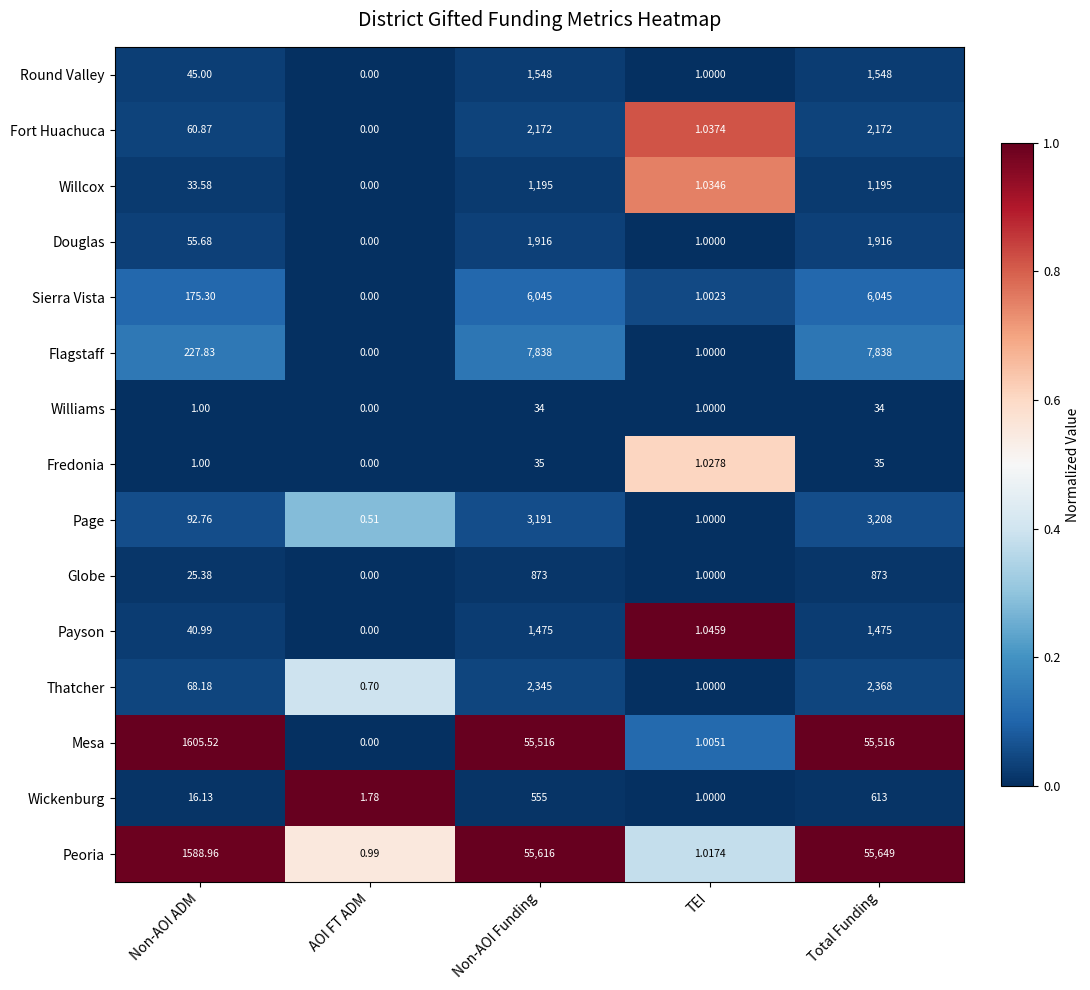

Where is Peoria nearest to the value 27824?

Non-AOI ADM